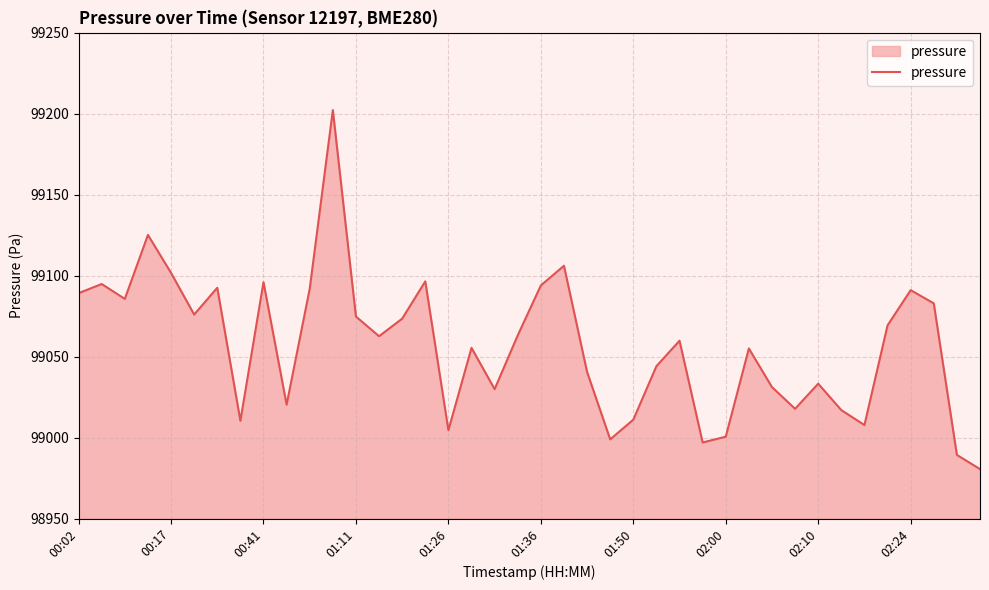

What is the minimum value shown in the chart?

98980.6